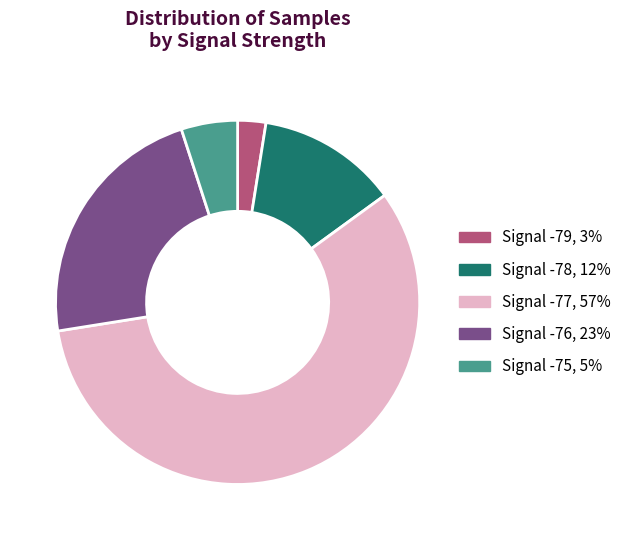

Is Signal -76, 23% the majority of the pie?

No